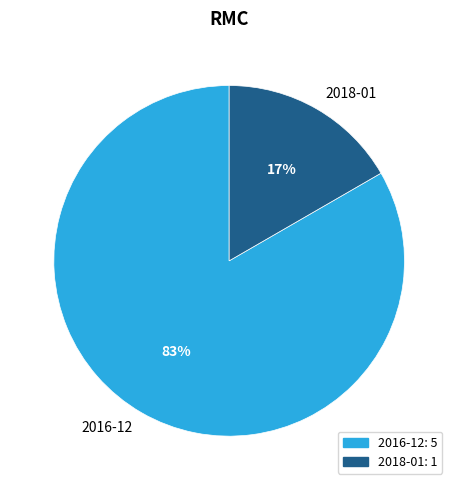

Which category has the biggest portion of the pie?

2016-12